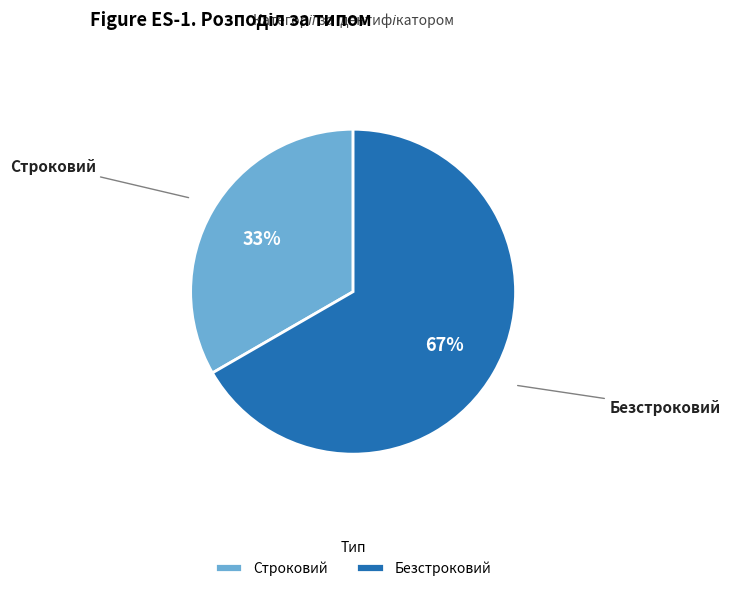

To the nearest percent, what is the combined percentage of Строковий and Безстроковий?

100%